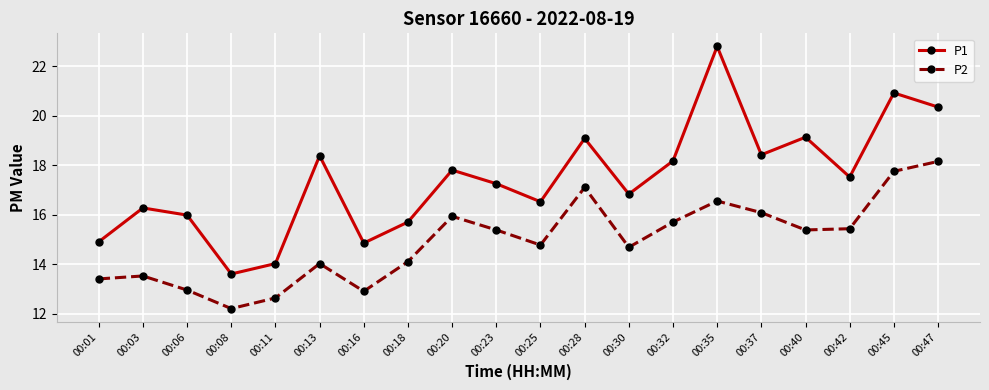

What is the difference between the highest and lowest values at 00:47?

2.2